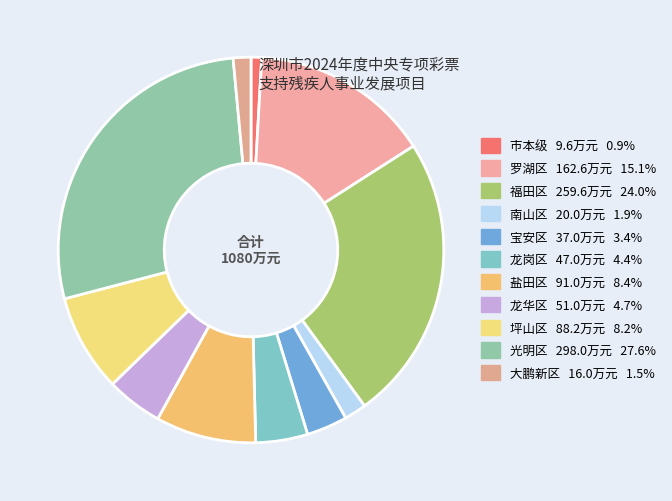

The 盐田区 slice represents 23% of the pie. True or false?

False